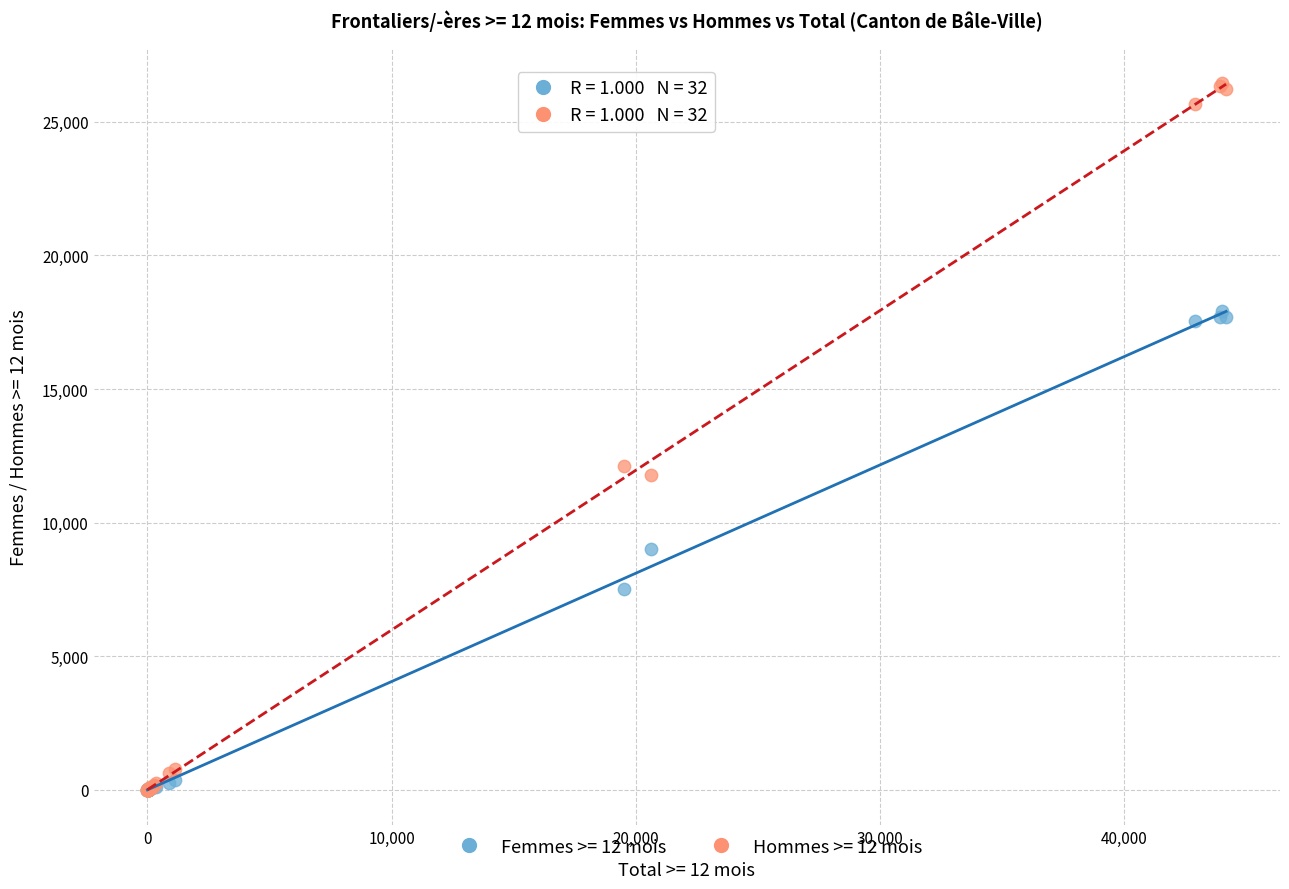

What are all the series names shown in the legend?

Femmes >= 12 mois, Hommes >= 12 mois